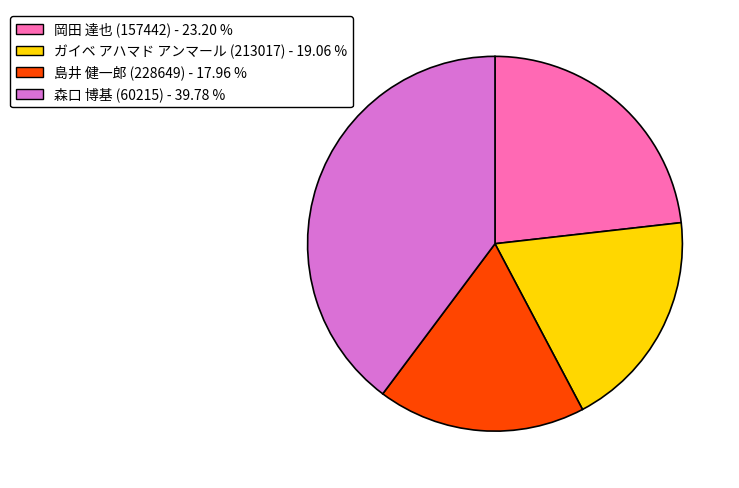

Is there a majority slice in this chart?

No